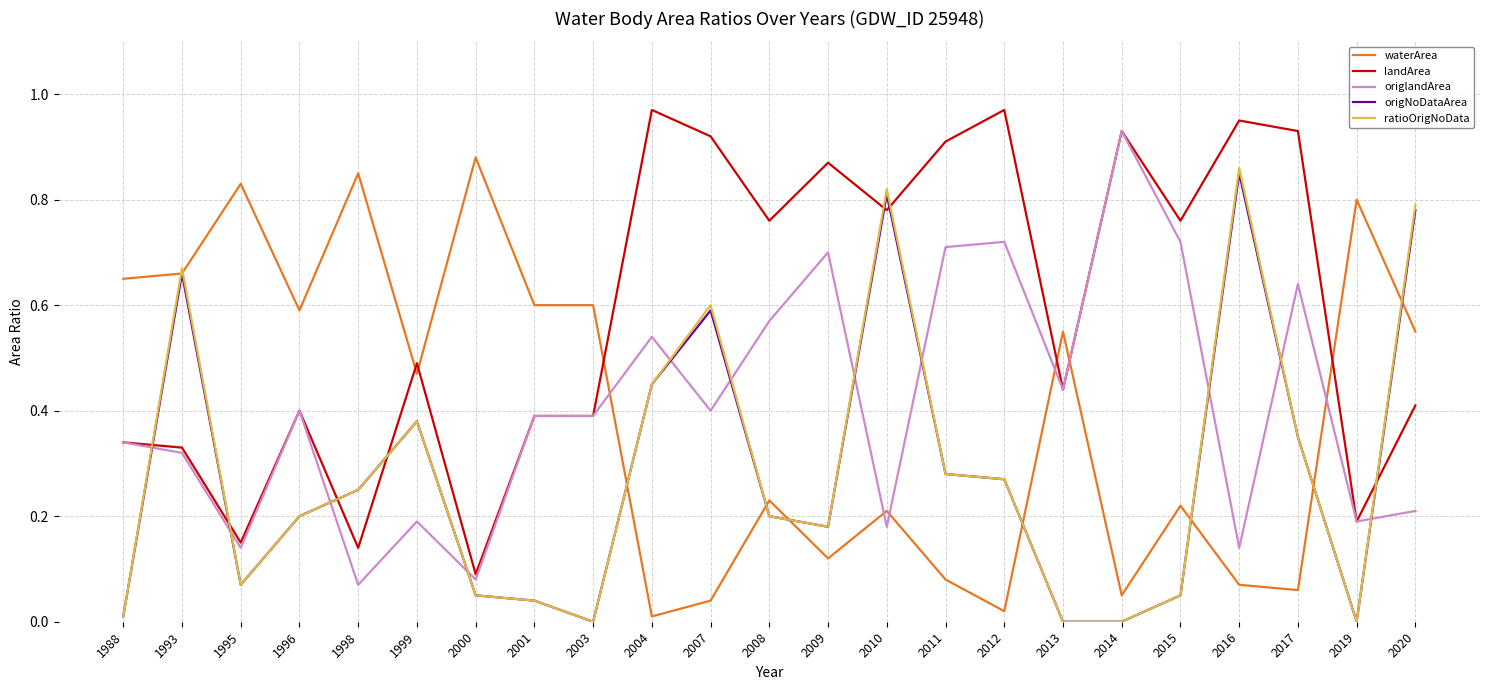

Which series ends up on top after the final intersection of landArea and ratioOrigNoData?

ratioOrigNoData